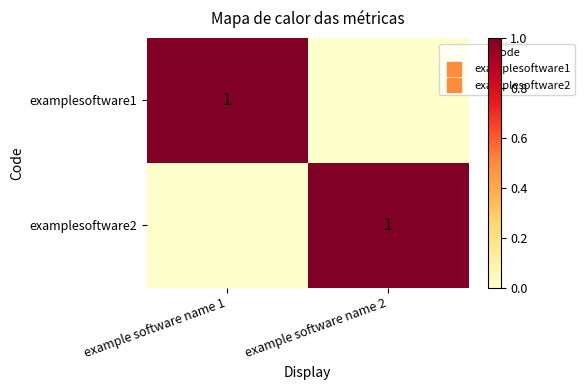

At how many categories does at least one series exceed 0?

2